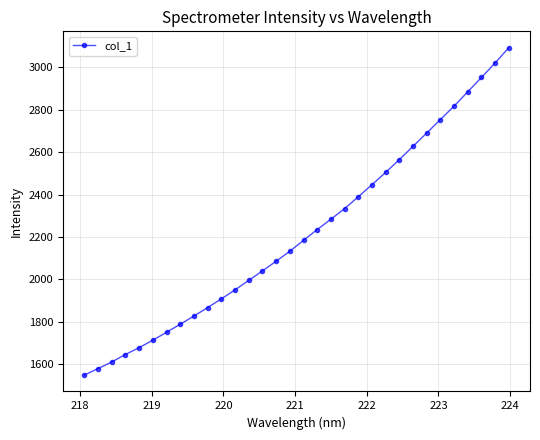

What is the smallest value displayed?

1550.0